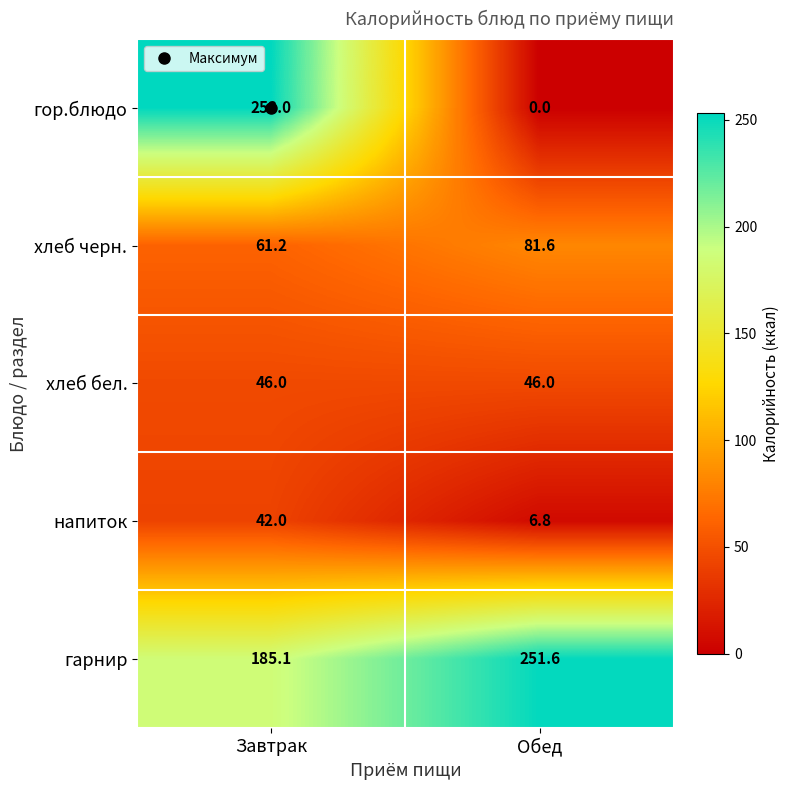

Which series has the largest total across all categories?

гарнир